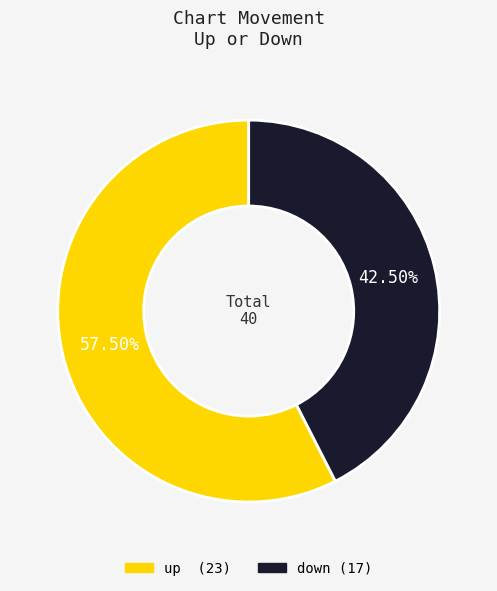

Is there a majority slice in this chart?

Yes